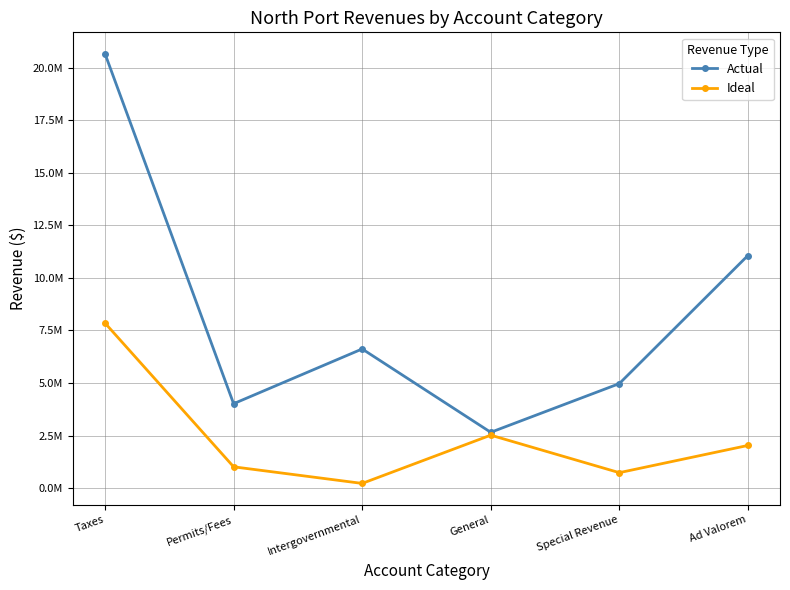

What is the difference between the highest and lowest values at General?

136088